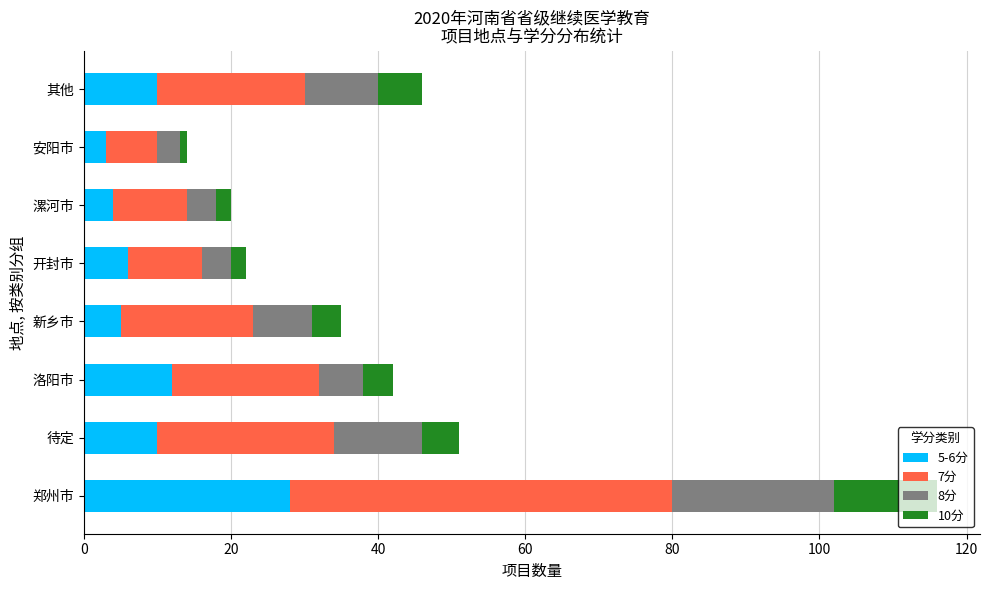

True or false: 5-6分 has a value of 10 at 待定.

True